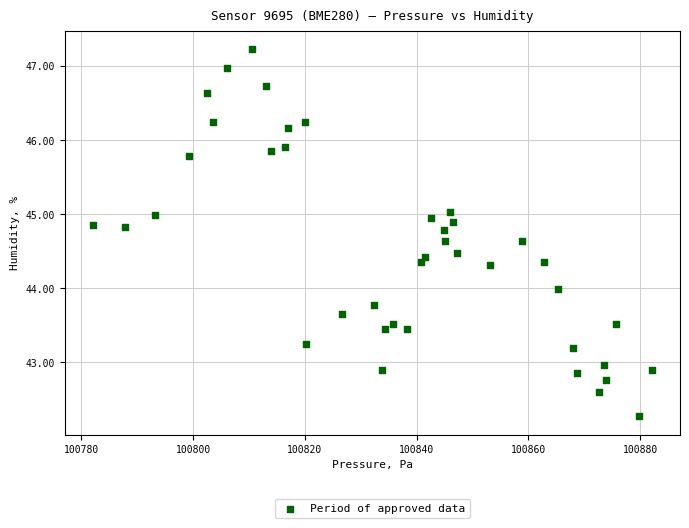

What is the range of Y values (max minus min)?

5.0